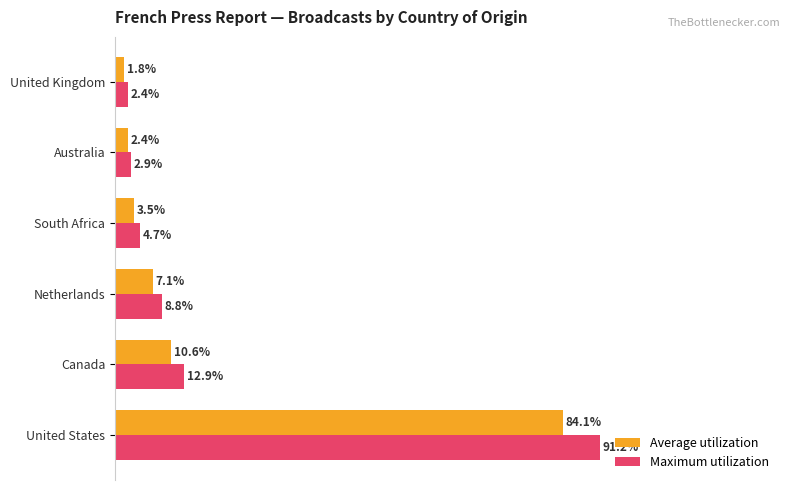

At which label is Maximum utilization closest to 46?

Canada